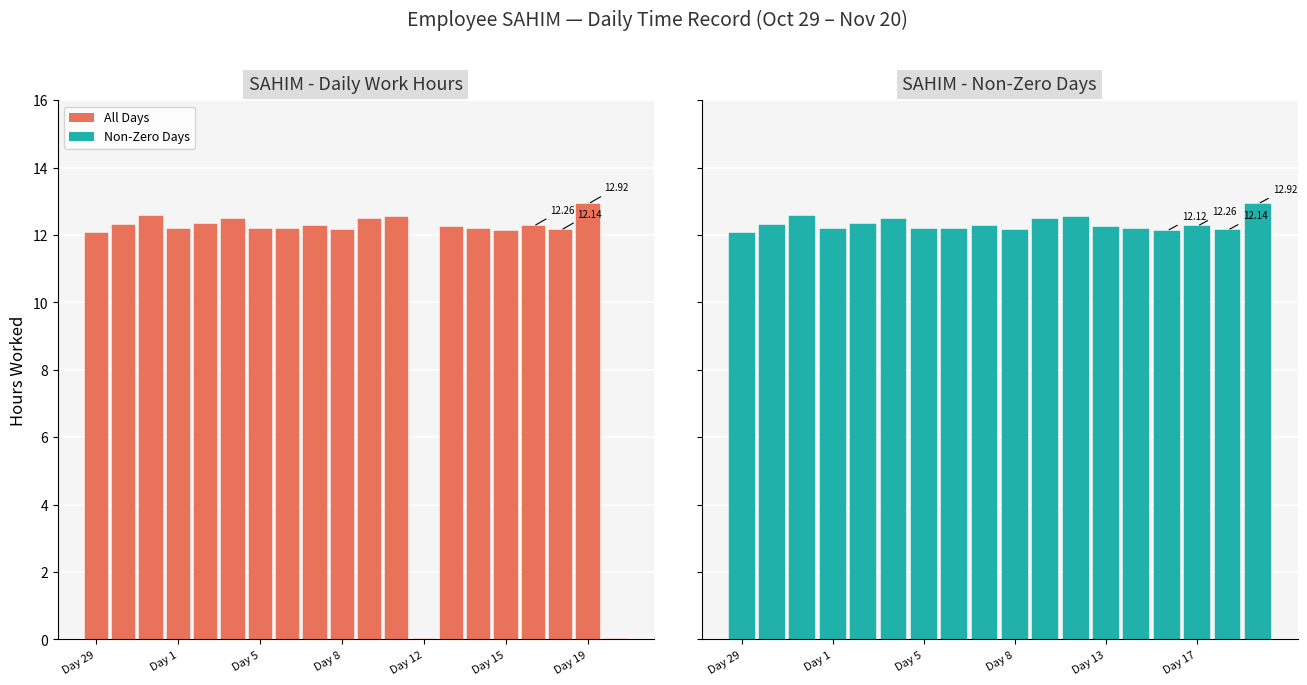

What is the greatest value displayed?

12.9